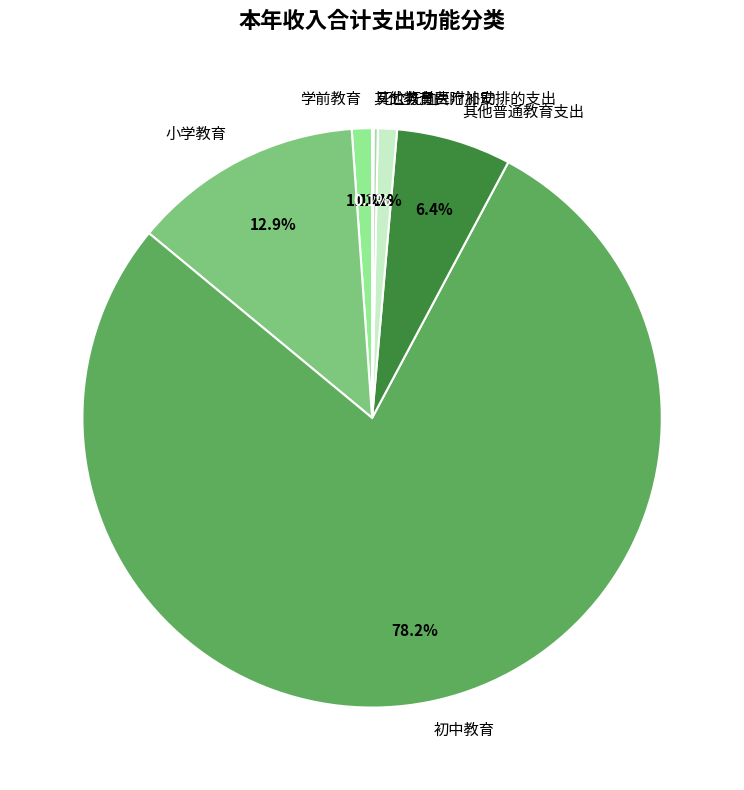

Between 小学教育 and 学前教育, which is larger?

小学教育